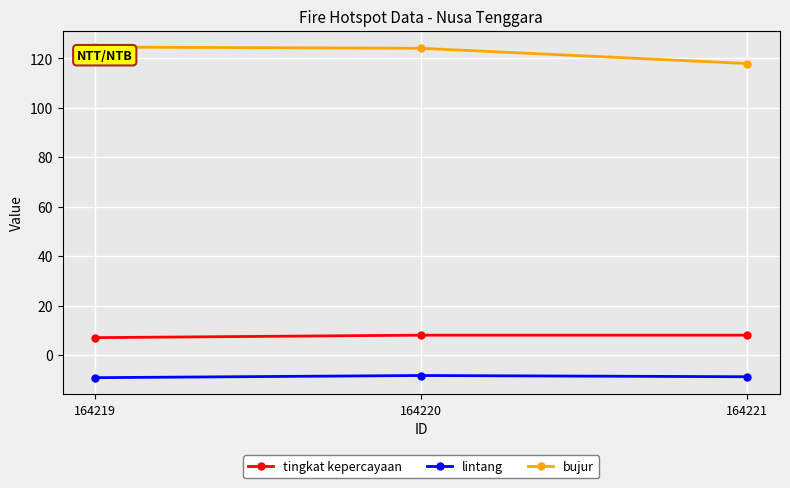

What is the minimum value shown in the chart?

-9.2